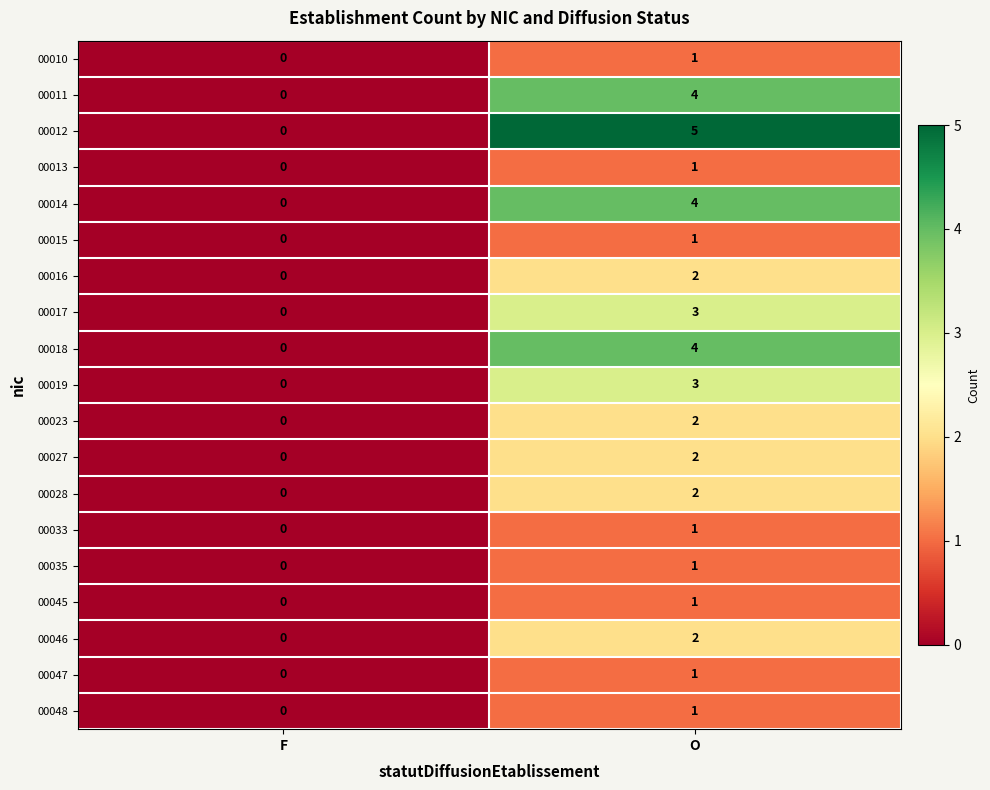

What is the difference between the highest and lowest values at O?

4